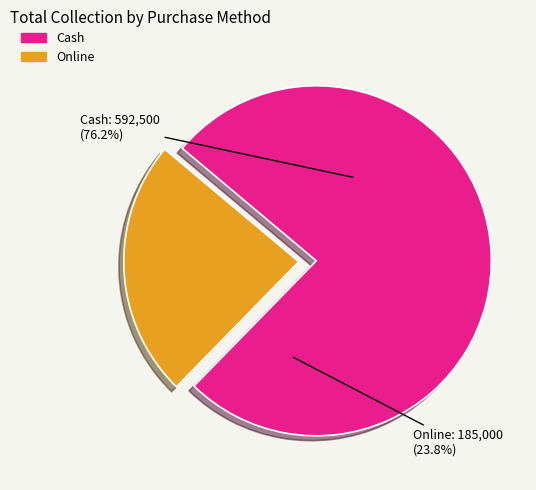

What percentage is NOT represented by Cash?

23.8%